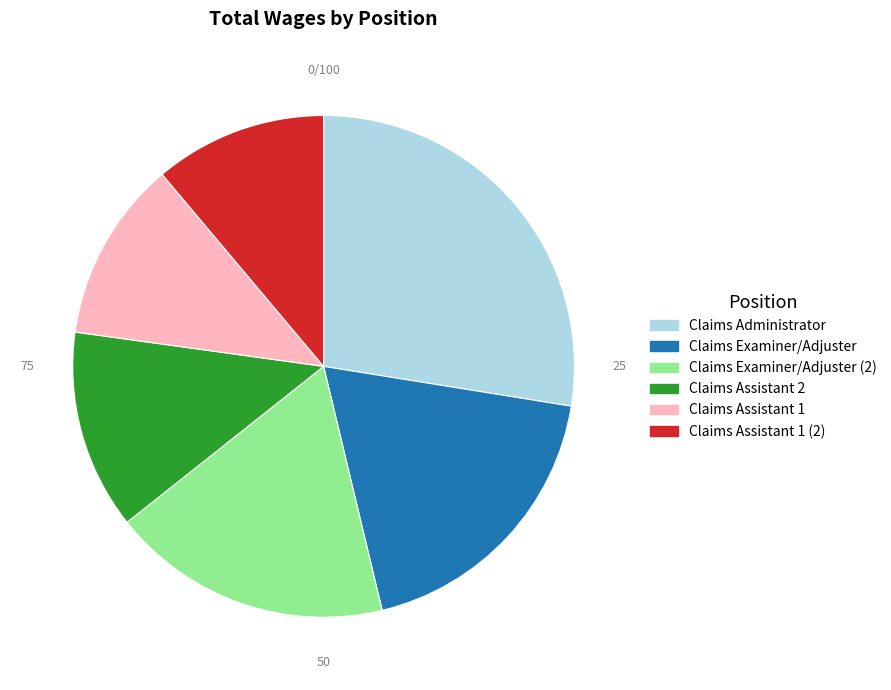

Is there a majority slice in this chart?

No